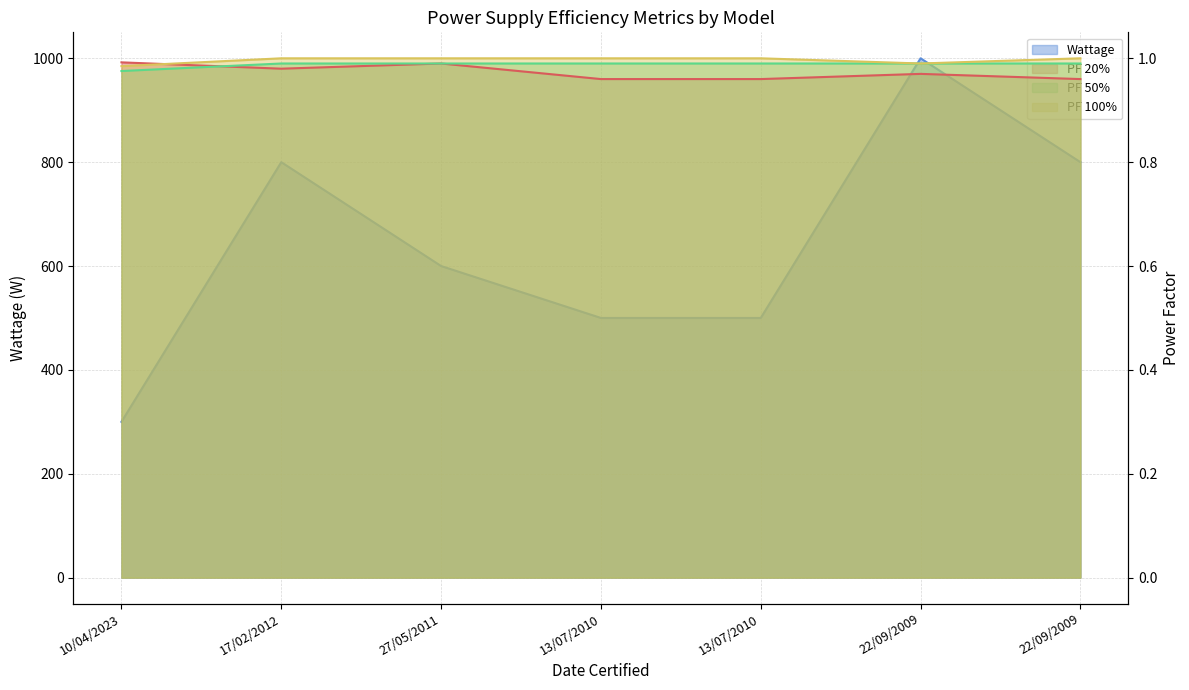

True or false: Wattage and PF 20% cross at least once.

False